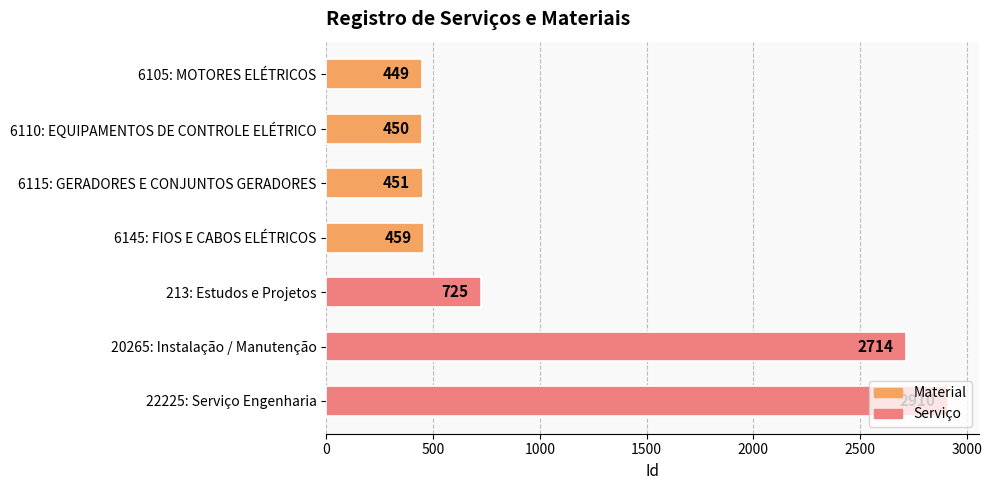

Where is the data nearest to the value 1679?

213: Estudos e Projetos